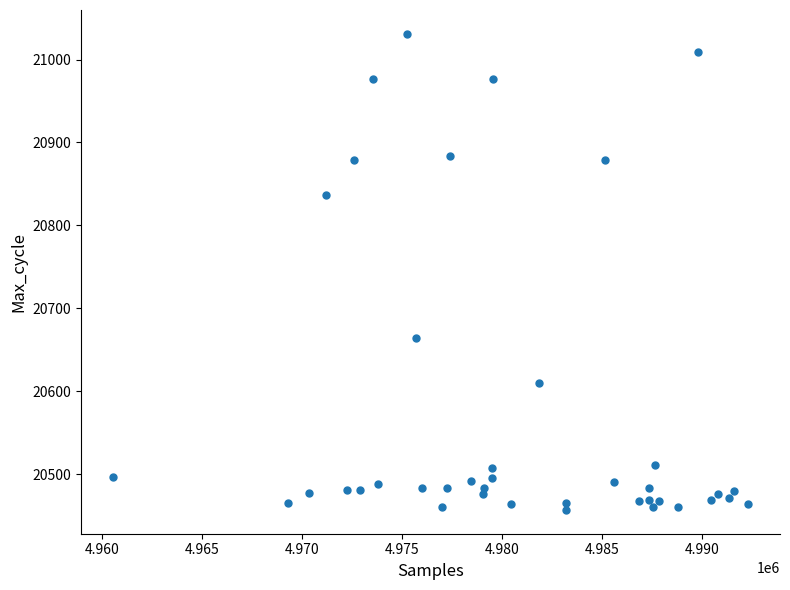

What Y value in the scatter plot is closest to 20744?

20664